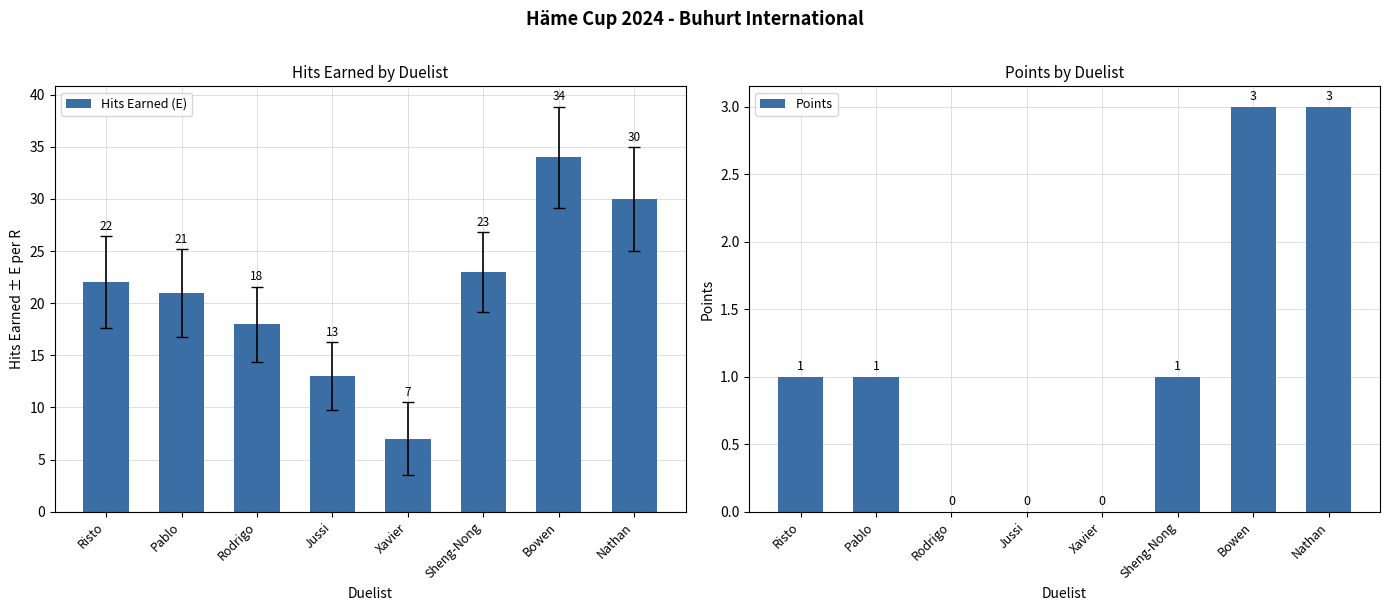

True or false: Hits Earned (E) has a value of 22 at Risto.

True